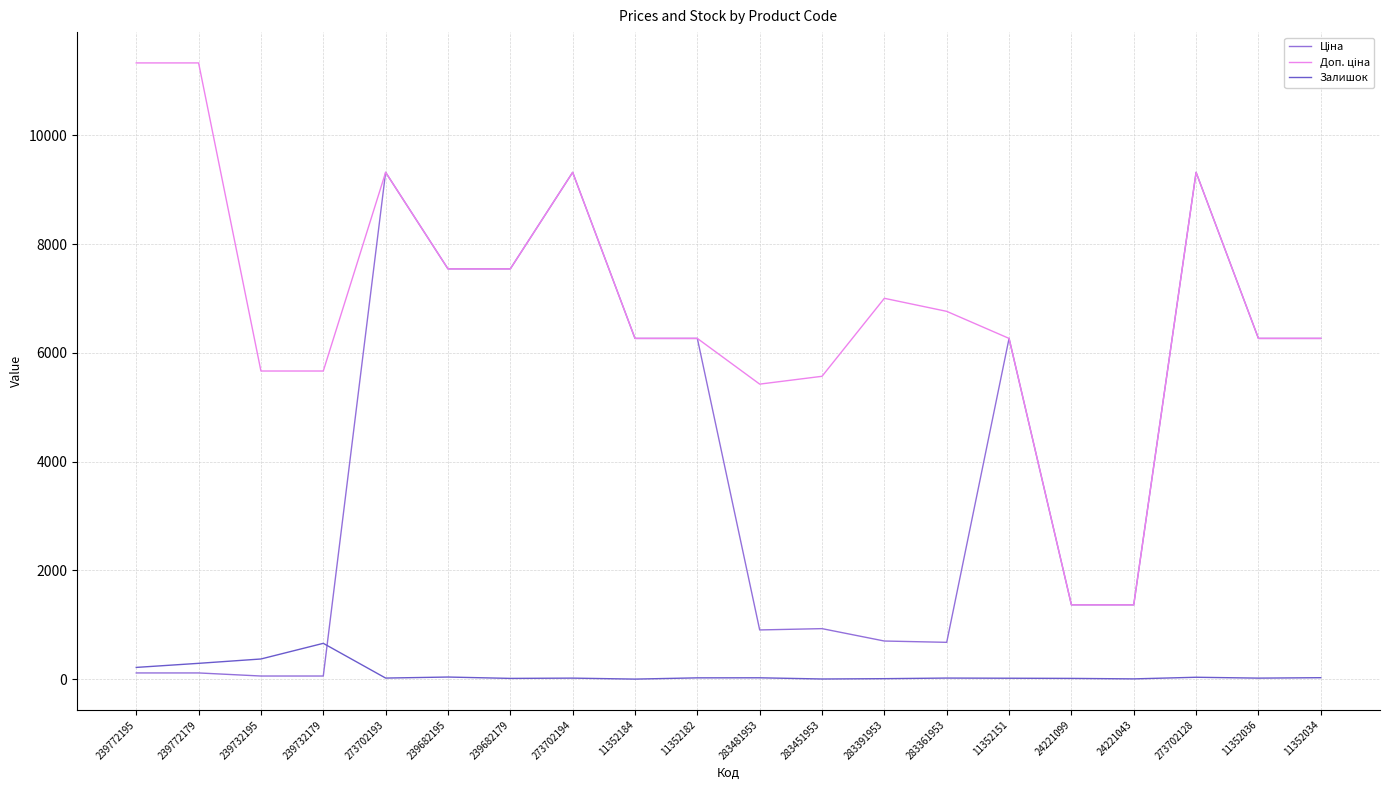

Reading right to left, what are all the values shown in this chart?

Ціна: 11352034=6266.7	11352036=6266.7	273702128=9321.4	24221043=1366.3	24221099=1366.3	11352151=6266.7	283361953=676.4	283391953=700.4	283451953=928.3	283481953=904.3	11352182=6266.7	11352184=6266.7	273702194=9321.4	239682179=7545.9	239682195=7545.9	273702193=9321.4	239732179=56.7	239732195=56.7	239772179=113.3	239772195=113.3
Доп. ціна: 11352034=6266.7	11352036=6266.7	273702128=9321.4	24221043=1366.0	24221099=1366.0	11352151=6266.7	283361953=6764.4	283391953=7004.3	283451953=5569.9	283481953=5425.9	11352182=6266.7	11352184=6266.7	273702194=9321.4	239682179=7545.9	239682195=7545.9	273702193=9321.4	239732179=5667.0	239732195=5667.0	239772179=11334.0	239772195=11334.0
Залишок: 11352034=26.0	11352036=18.0	273702128=34.0	24221043=4.0	24221099=13.0	11352151=16.0	283361953=19.0	283391953=8.0	283451953=2.0	283481953=24.0	11352182=23.0	11352184=0.0	273702194=18.0	239682179=13.0	239682195=38.0	273702193=19.0	239732179=658.0	239732195=370.0	239772179=290.0	239772195=215.0